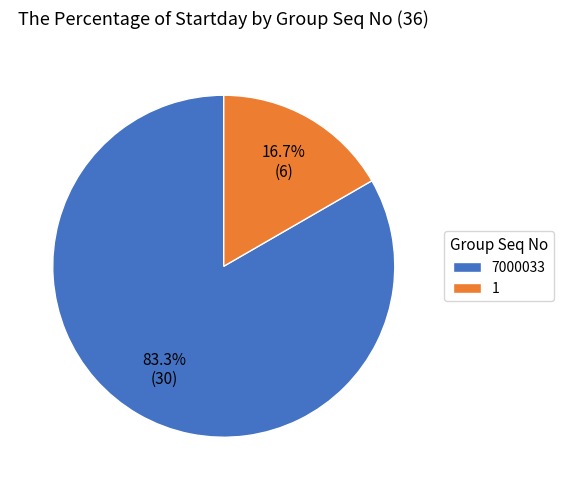

To the nearest percent, what is the combined percentage of 7000033 and 1?

100%